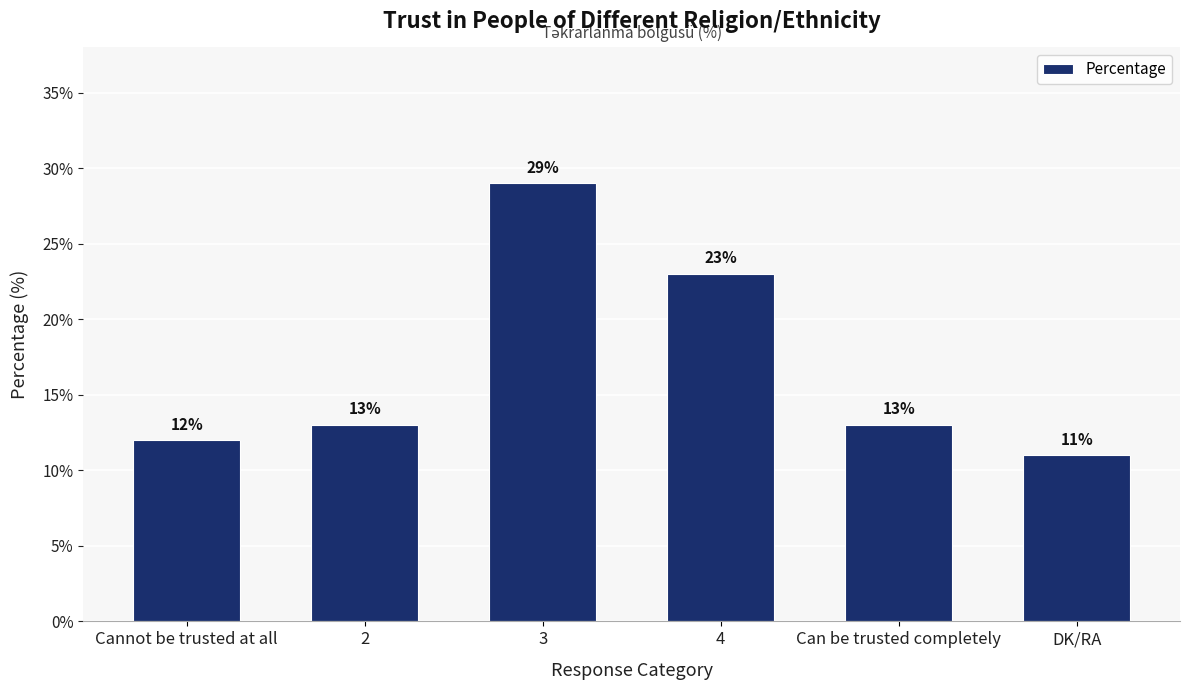

How many bars are there in total?

6